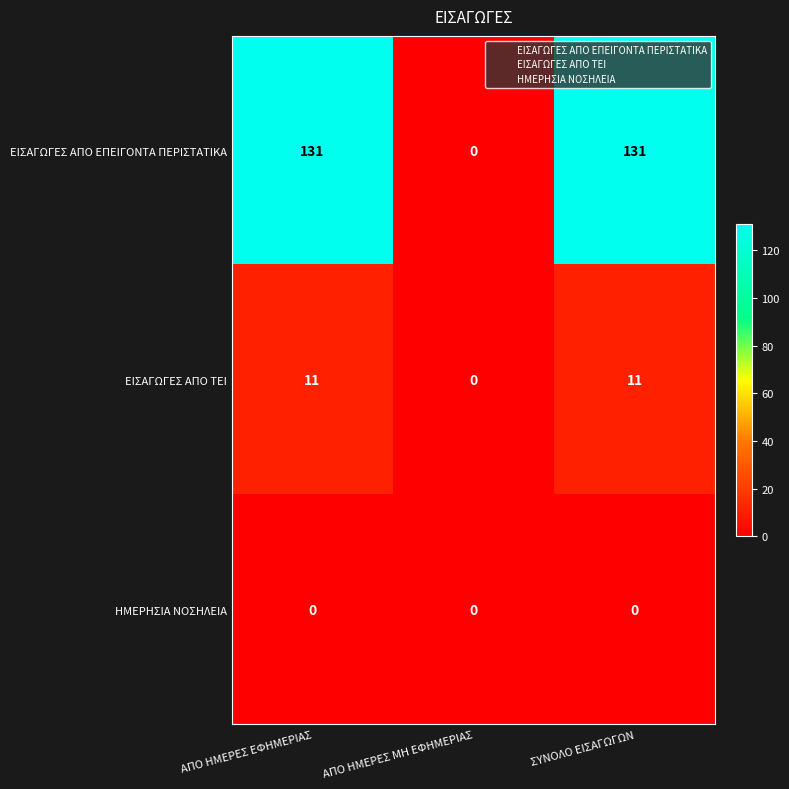

Where is ΕΙΣΑΓΩΓΕΣ ΑΠΟ ΤΕΙ nearest to the value 5?

ΑΠΟ ΗΜΕΡΕΣ ΜΗ ΕΦΗΜΕΡΙΑΣ